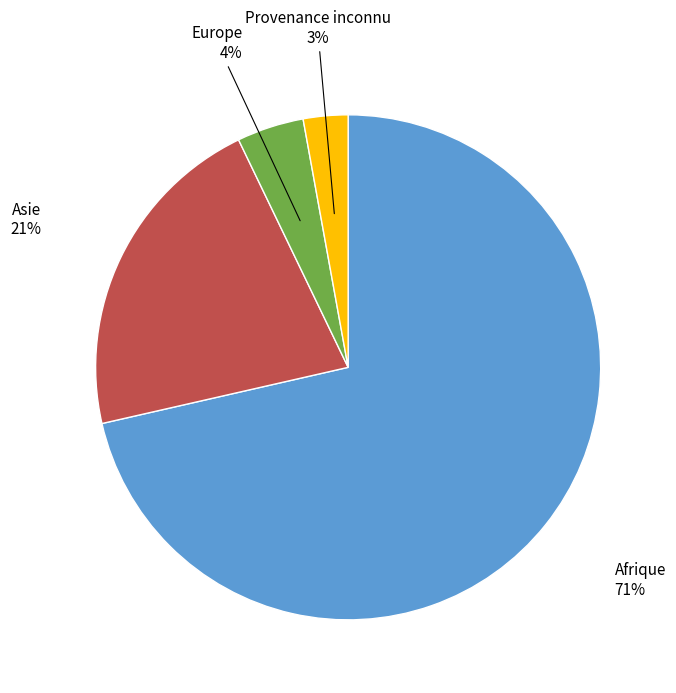

Is it true that Afrique is 85% of the pie?

False